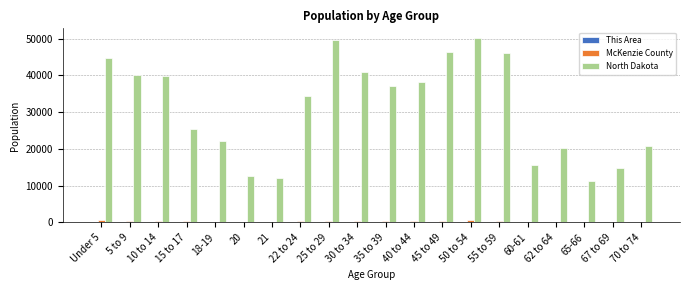

What is the maximum value shown in the chart?

50277